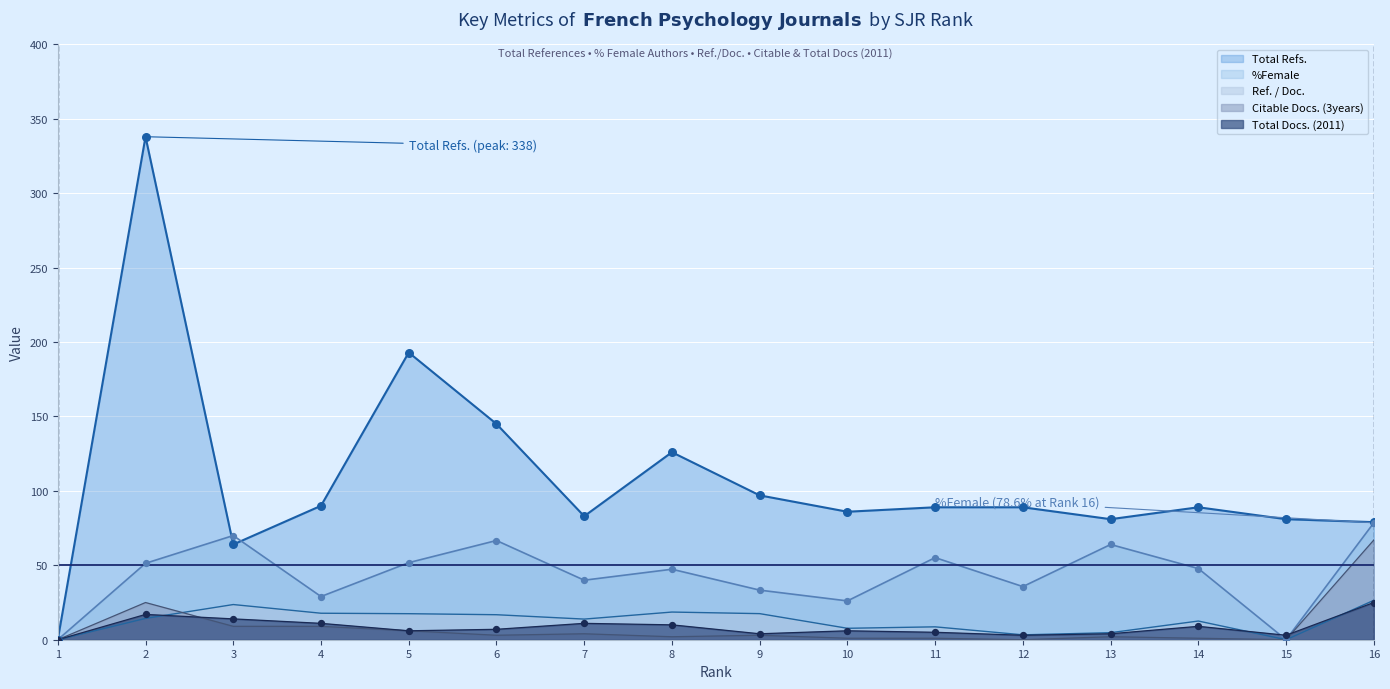

Which series reaches the minimum Y coordinate?

Total Refs.